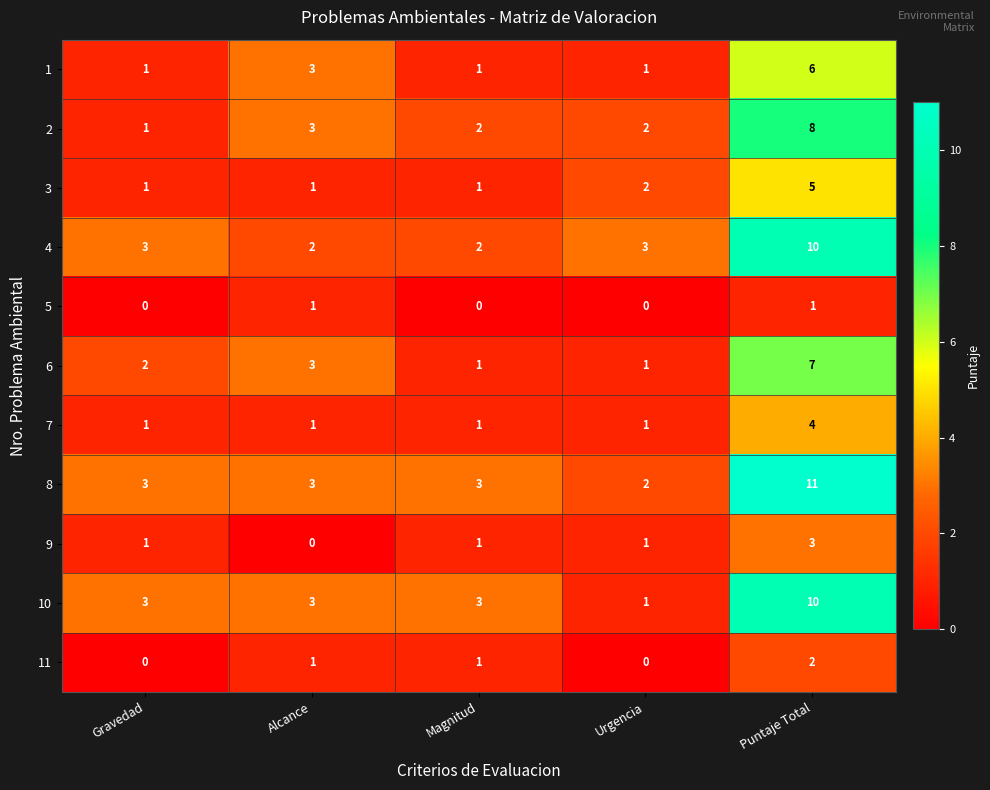

Which category has the highest value across all series?

Puntaje Total